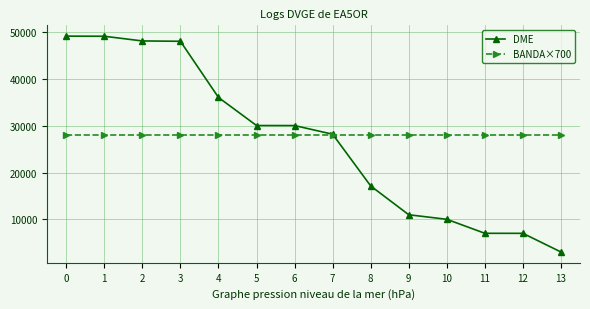

Where is DME nearest to the value 26083?

7